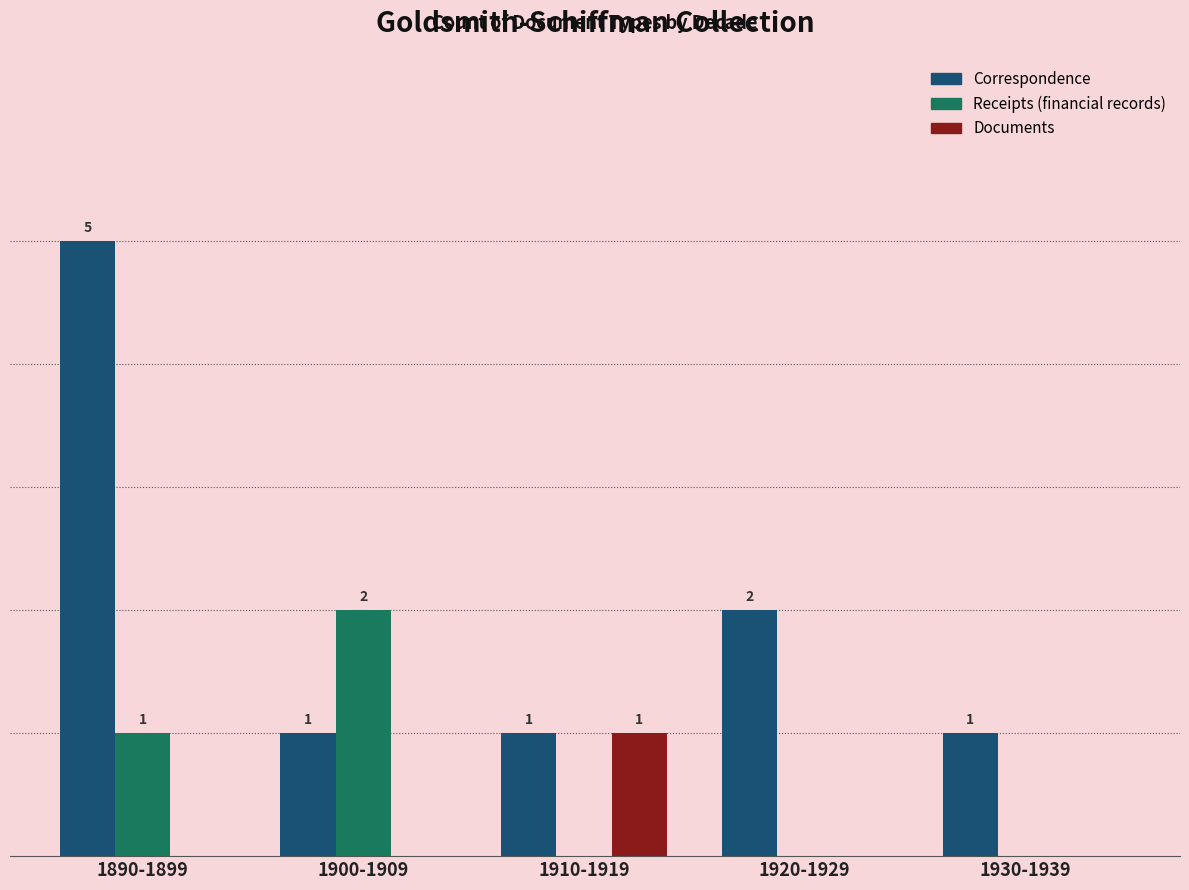

At which label is Receipts (financial records) closest to 1?

1890-1899